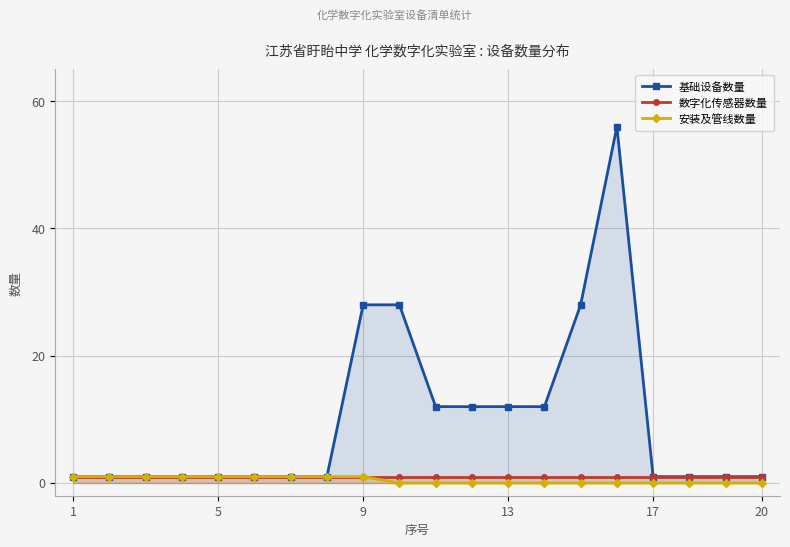

What is the highest value of the 基础设备数量 series?

56